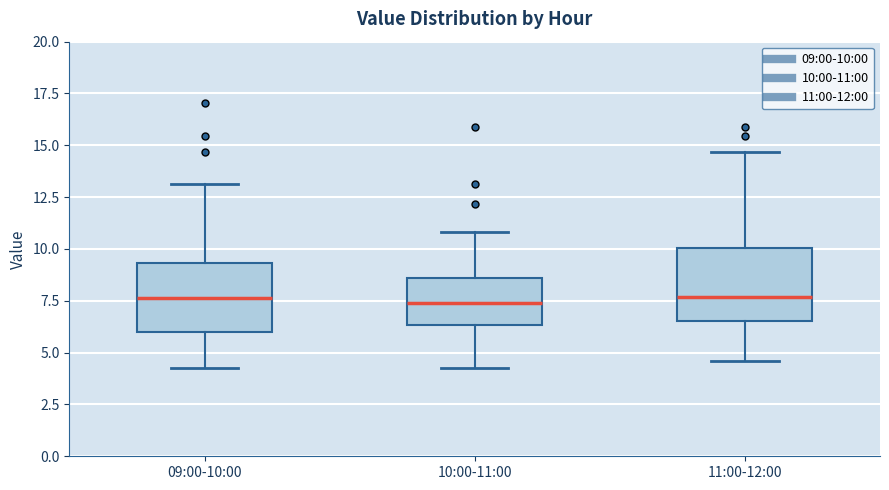

Reading left to right, transcribe this box plot: for each box, give where its median line is, the range the box spans, and where its two whiskers end, as read against the y-axis. The values are not printed on the chart, so give them approximately, as read against the axis.

09:00-10:00: median 7.5, box 6.0 to 9.5, whiskers 4.5 to 13.0
10:00-11:00: median 7.5, box 6.5 to 8.5, whiskers 4.5 to 11.0
11:00-12:00: median 7.5, box 6.5 to 10.0, whiskers 4.5 to 14.5